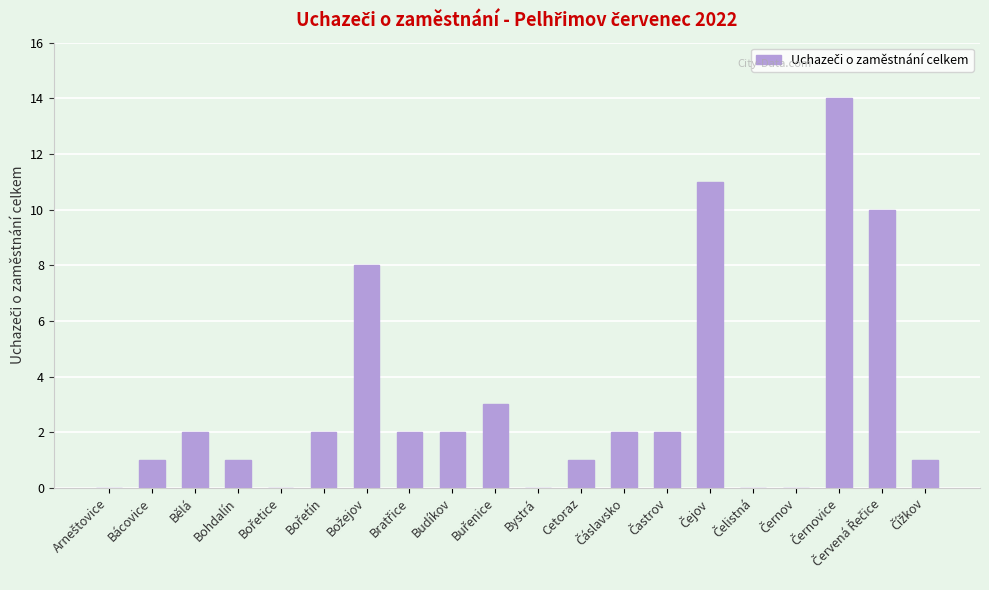

True or false: the data shows 2 at Bělá.

True